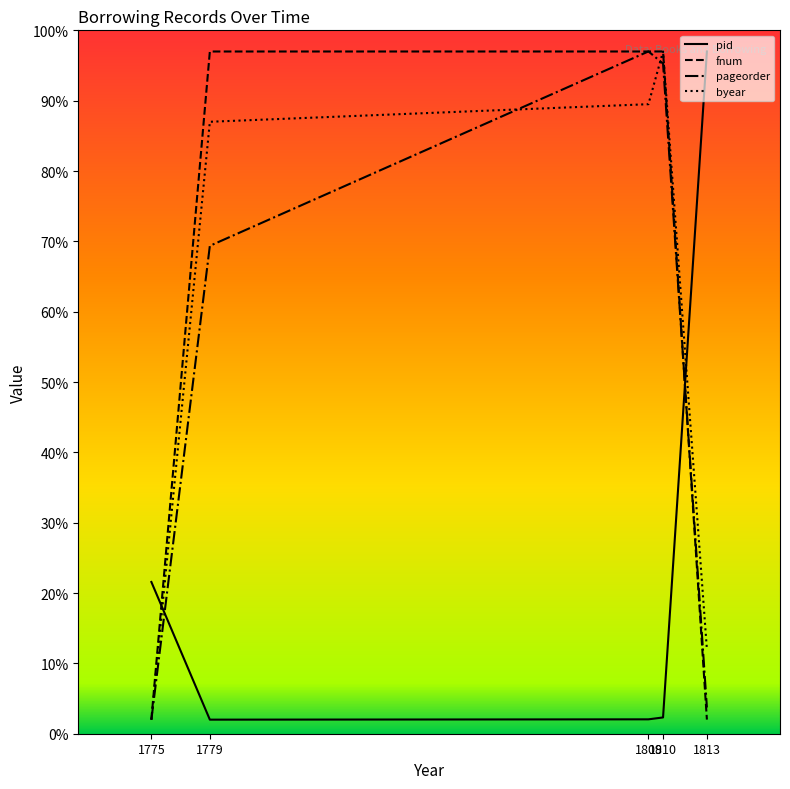

What is the sum of the pageorder values at 1809 and 1810?

192.3